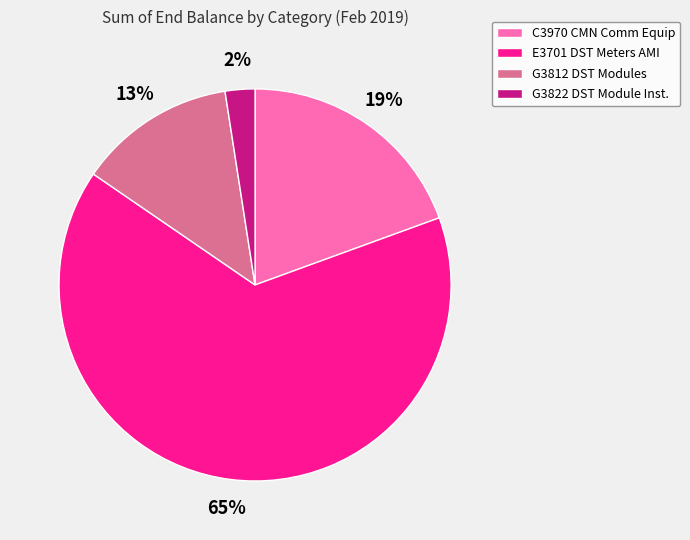

Is there a majority slice in this chart?

Yes